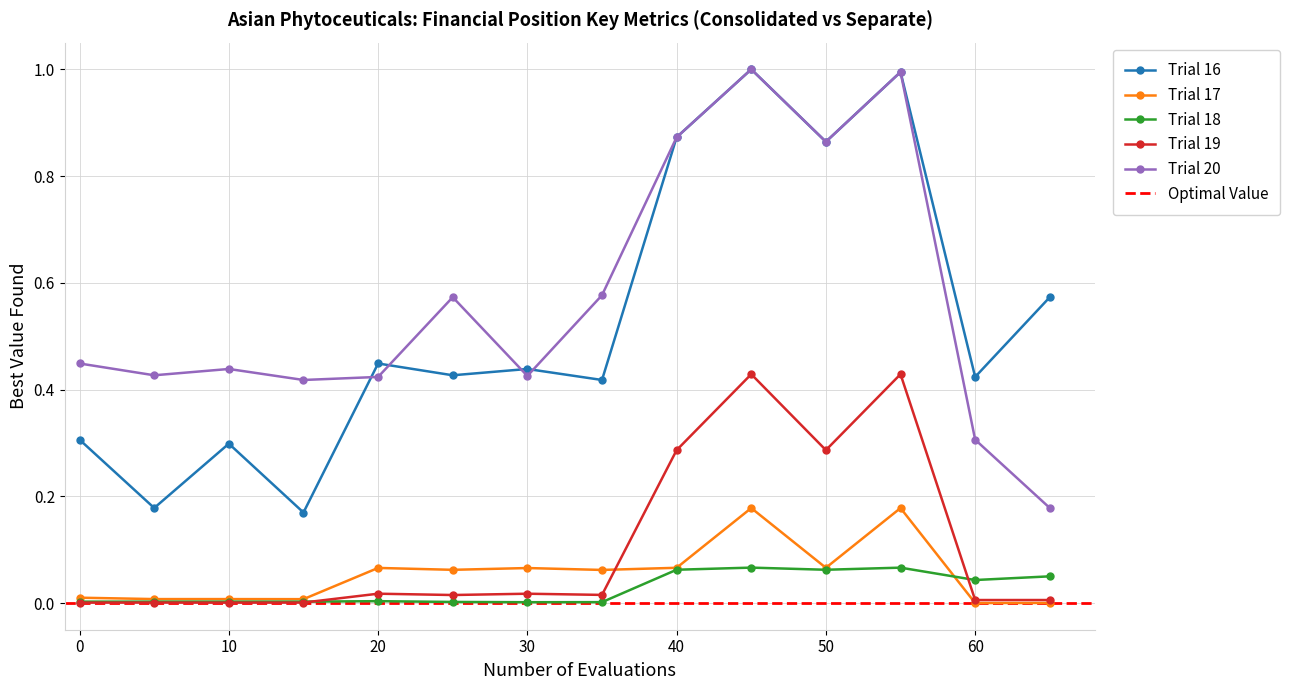

Where is the first local maximum for Trial 17?

20